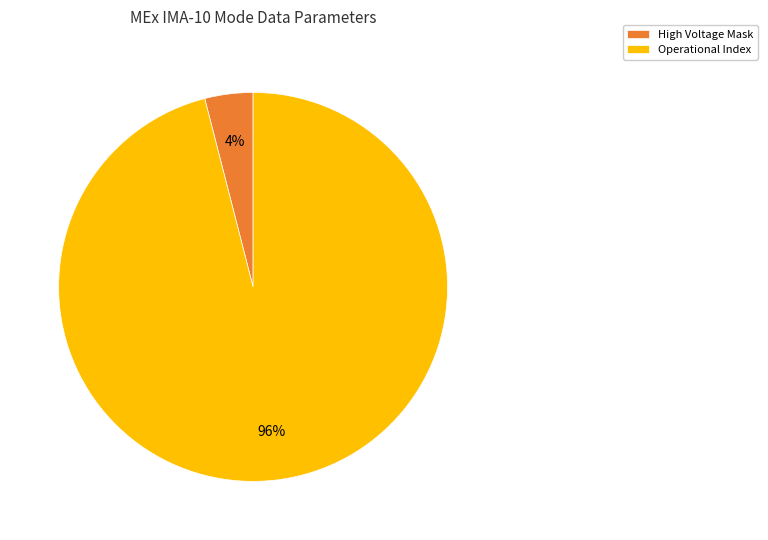

True or false: High Voltage Mask accounts for 4% of the total.

True